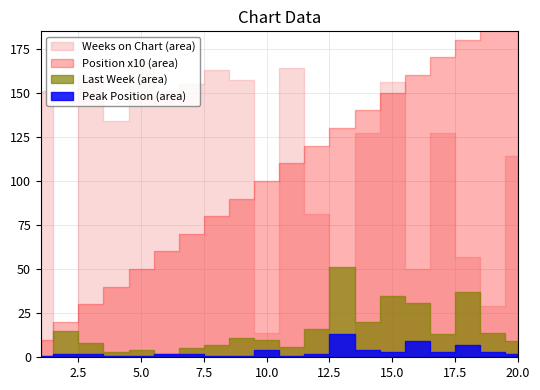

In Weeks on Chart, how many points are lower than both neighbors (excluding endpoints)?

7